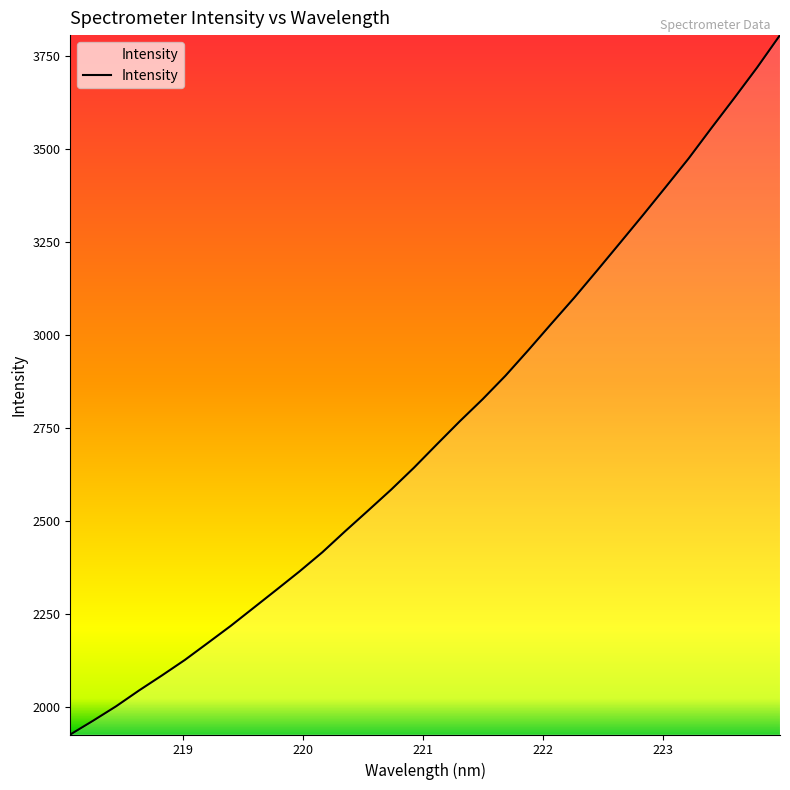

What is the difference between the maximum and minimum values?

1879.6